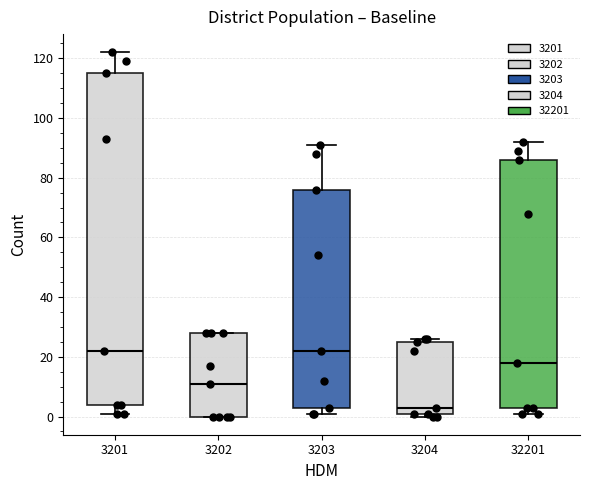

Reading left to right, transcribe this box plot: for each box, give where its median line is, the range the box spans, and where its two whiskers end, as read against the y-axis. The values are not printed on the chart, so give them approximately, as read against the axis.

3201: median 22, box 4 to 116, whiskers 2 to 122
3202: median 12, box 0 to 28, whiskers 0 to 28
3203: median 22, box 4 to 76, whiskers 2 to 92
3204: median 4, box 2 to 26, whiskers 0 to 26 (just above the box's upper edge)
32201: median 18, box 4 to 86, whiskers 2 to 92